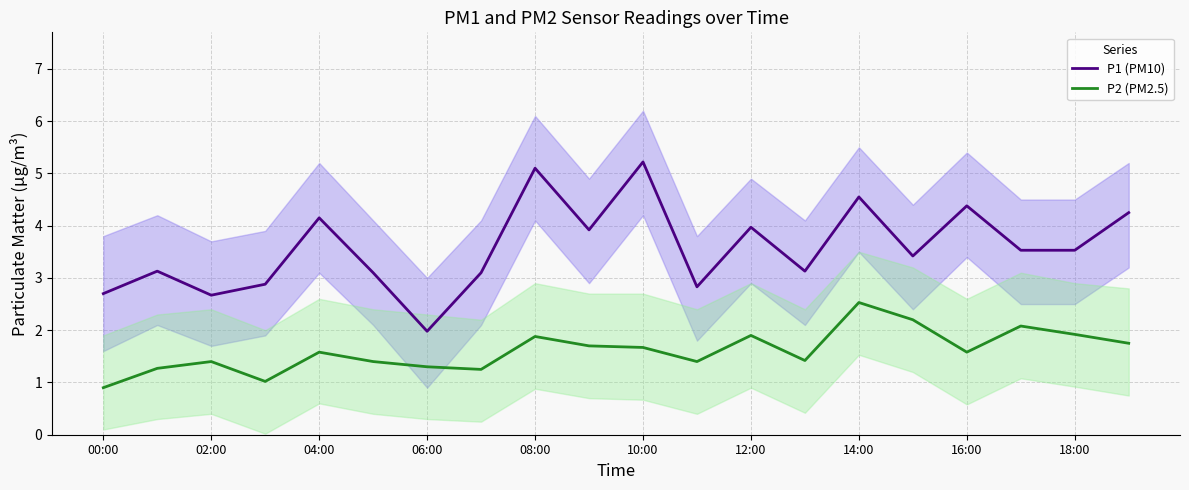

True or false: P2 (PM2.5) has a value of 0.7 at 08:00.

False